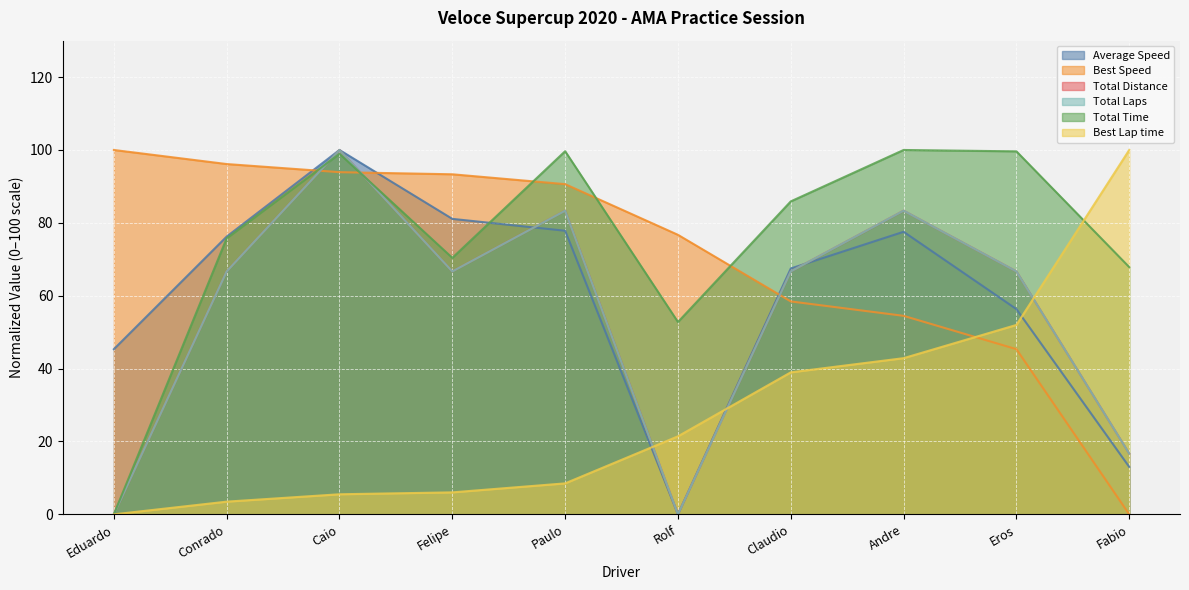

What is the difference between the maximum and minimum values in the Average Speed series?

100.0